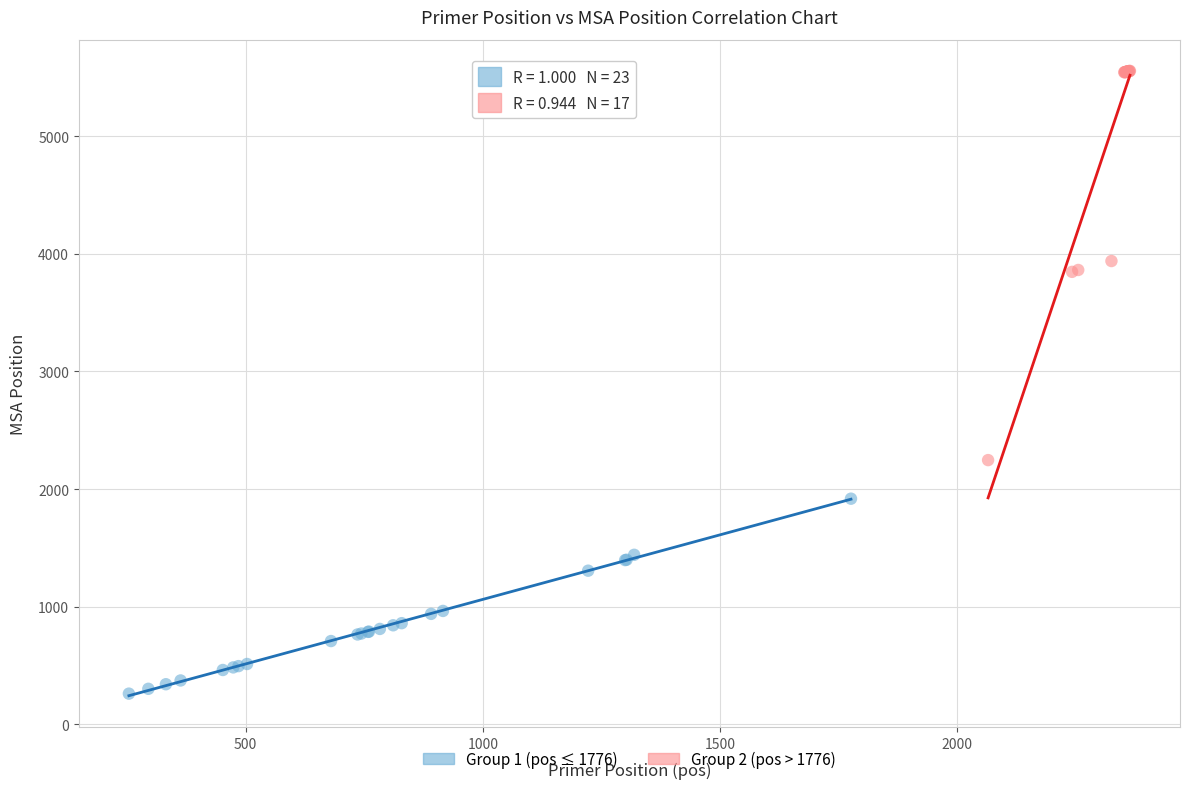

Which series has the widest spread of Y values?

Group 2 (pos > 1776)